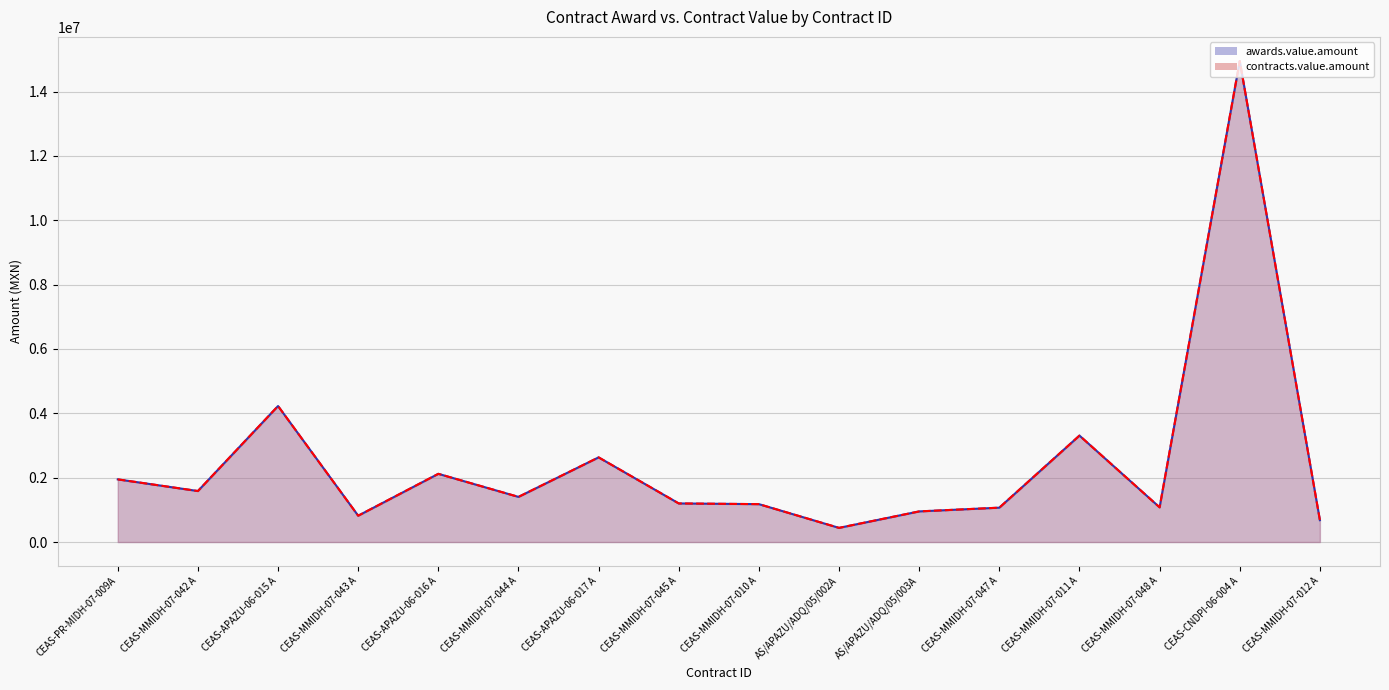

Between CEAS-MMIDH-07-010 A and CEAS-MMIDH-07-011 A, which series saw the biggest shift?

awards.value.amount (line)